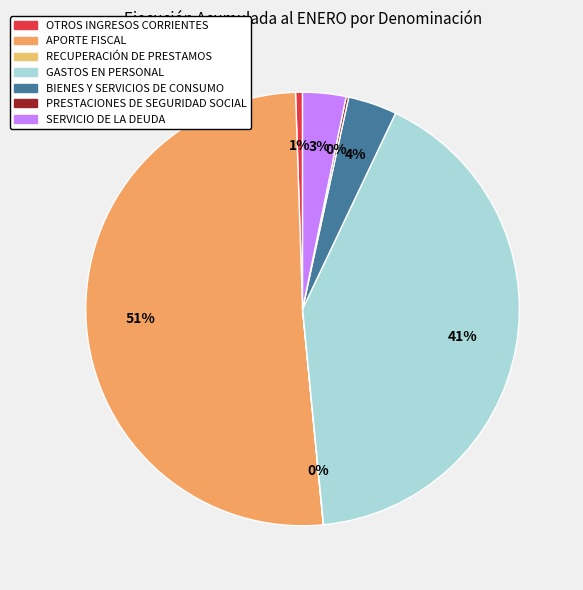

What is the change in value from APORTE FISCAL to BIENES Y SERVICIOS DE CONSUMO?

-10634320